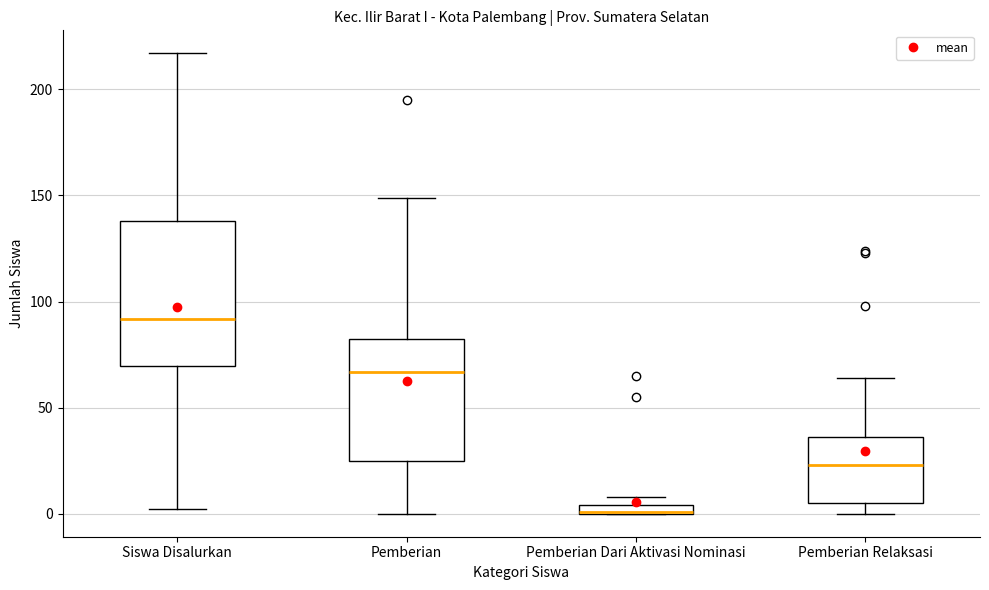

Where does the upper whisker of the box for Pemberian Relaksasi end on the y-axis? The values are not printed on the chart, so give them approximately, as read against the axis.

65